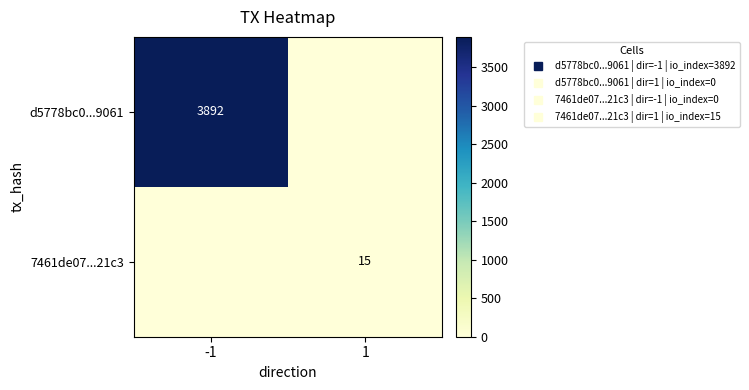

At which category does the chart reach its minimum across all series?

1